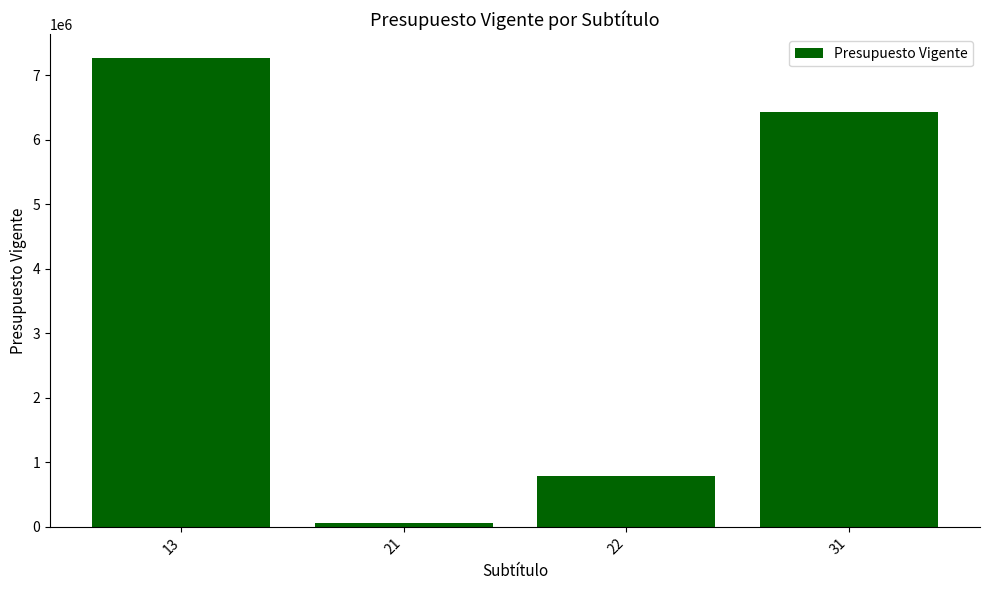

List the labels in order of value, largest first.

13, 31, 22, 21